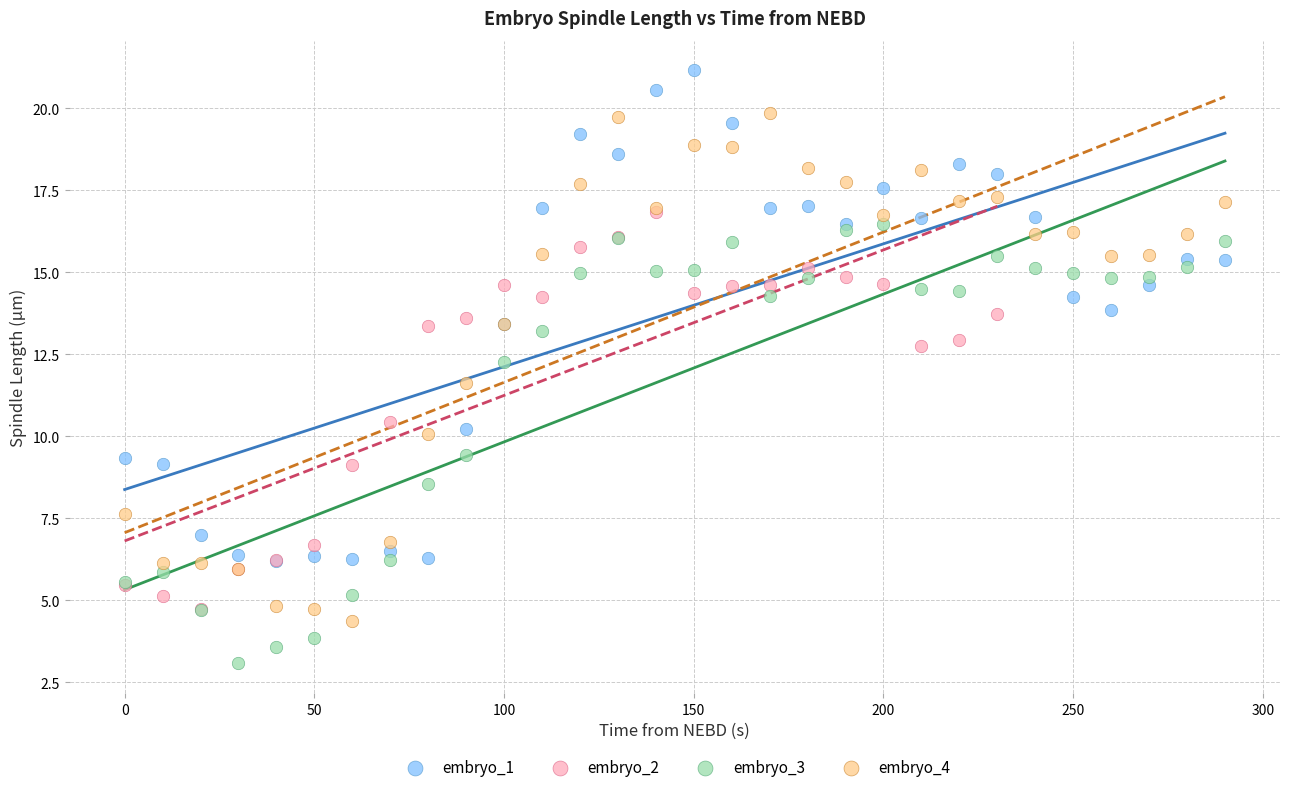

What are all the series names shown in the legend?

embryo_1, embryo_2, embryo_3, embryo_4